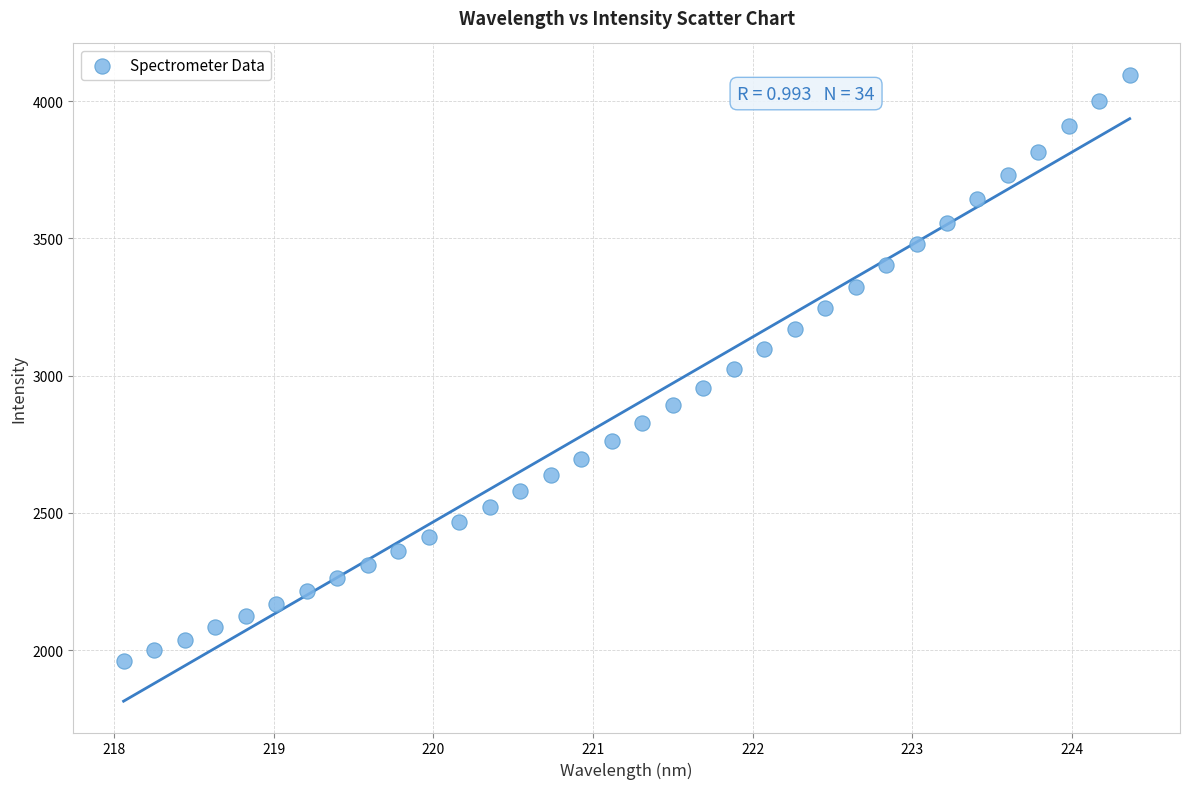

What is the range of Y values (max minus min)?

2135.2